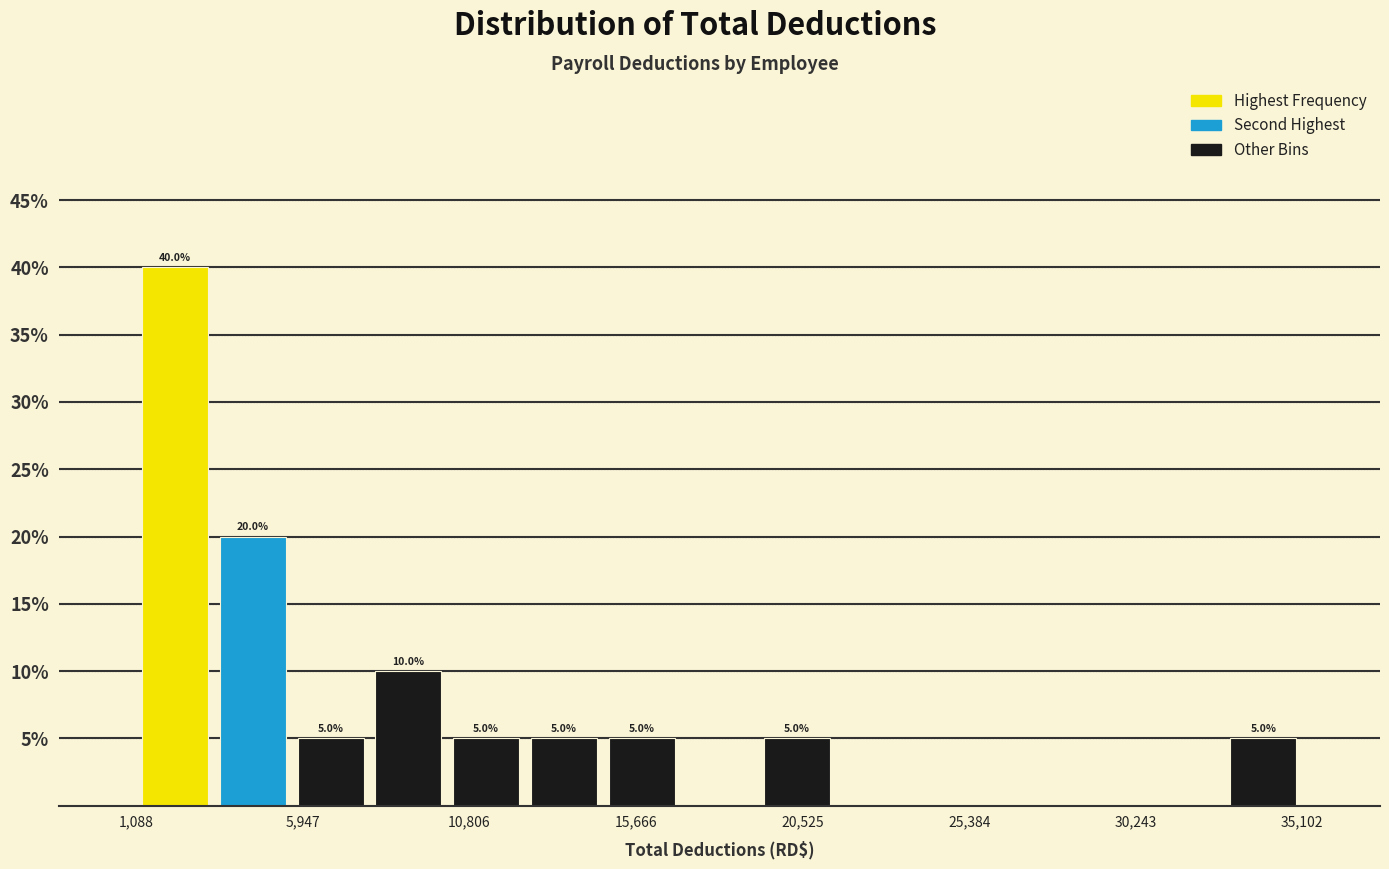

Which range on the x-axis has the tallest bar?

1000 to 3500